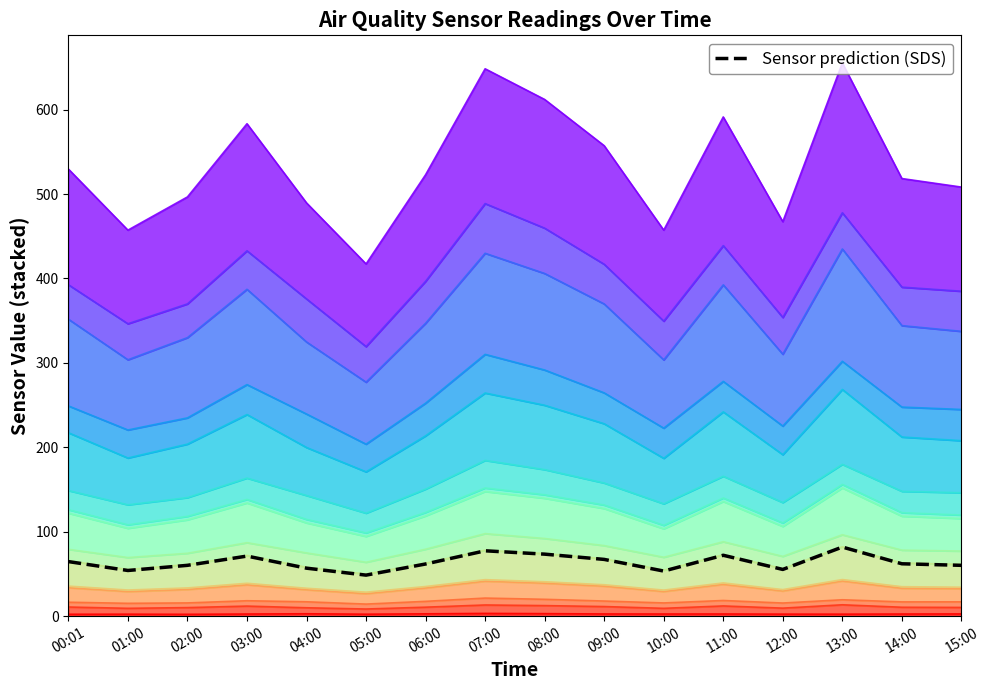

What is the label of the 12th point from the right?

04:00